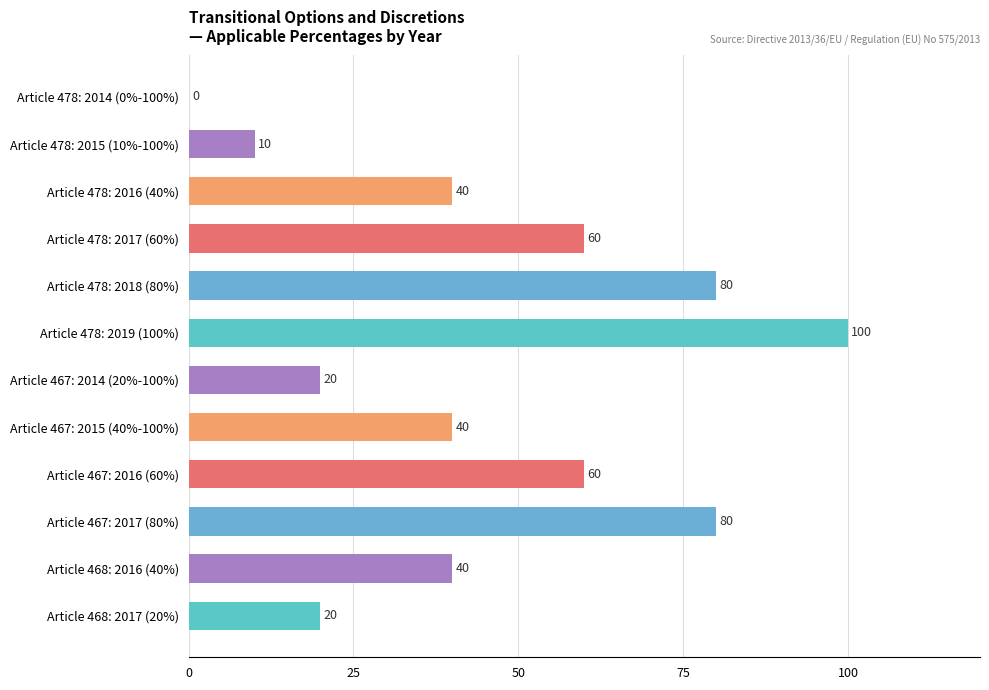

How many series are shown in this chart?

1